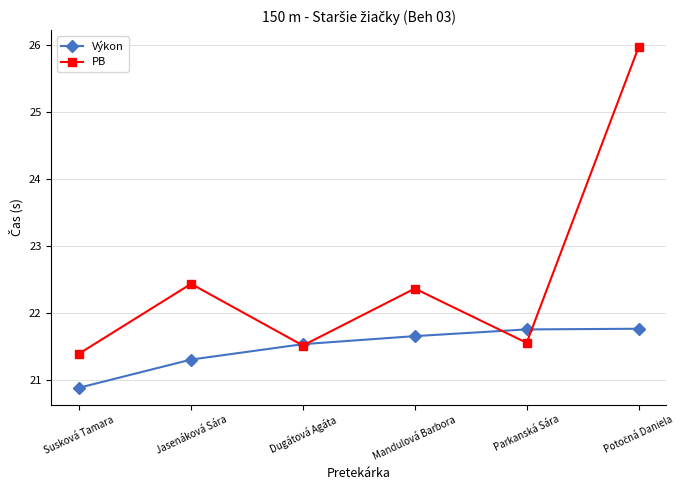

What value does the PB series have at Susková Tamara?

21.4